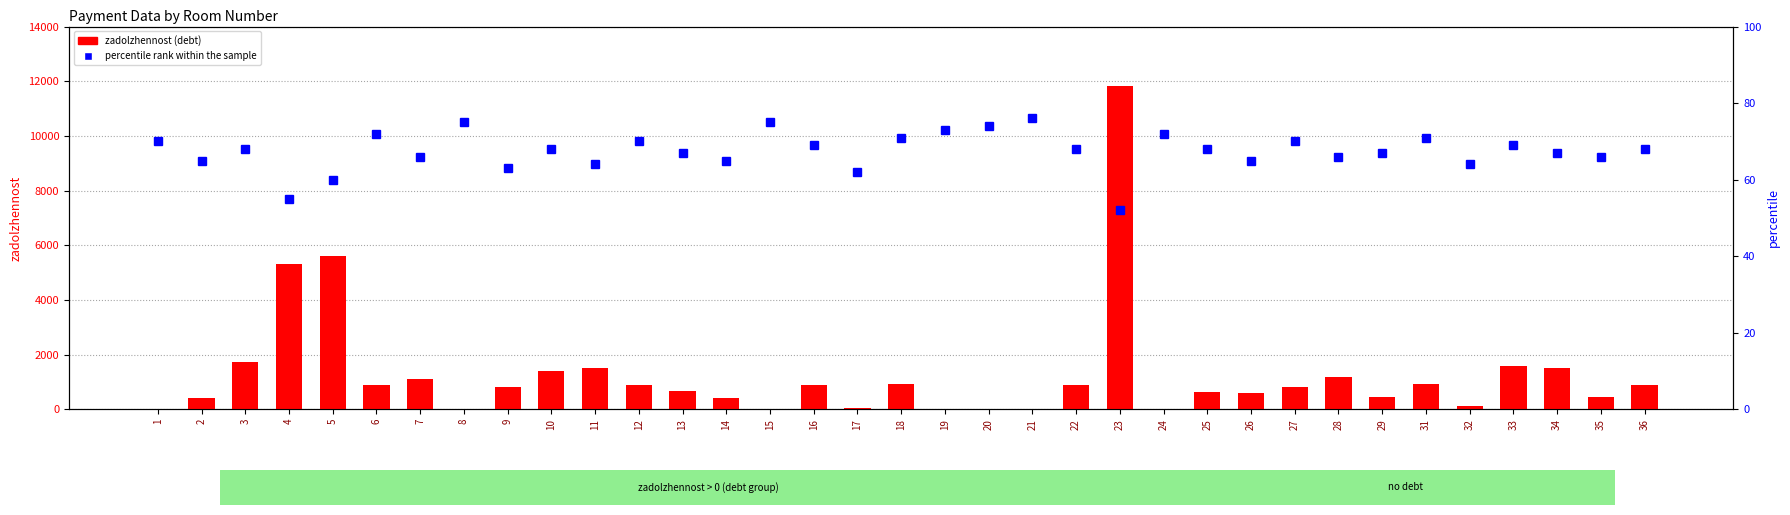

Are the bars grouped side by side (vs. stacked)?

Yes